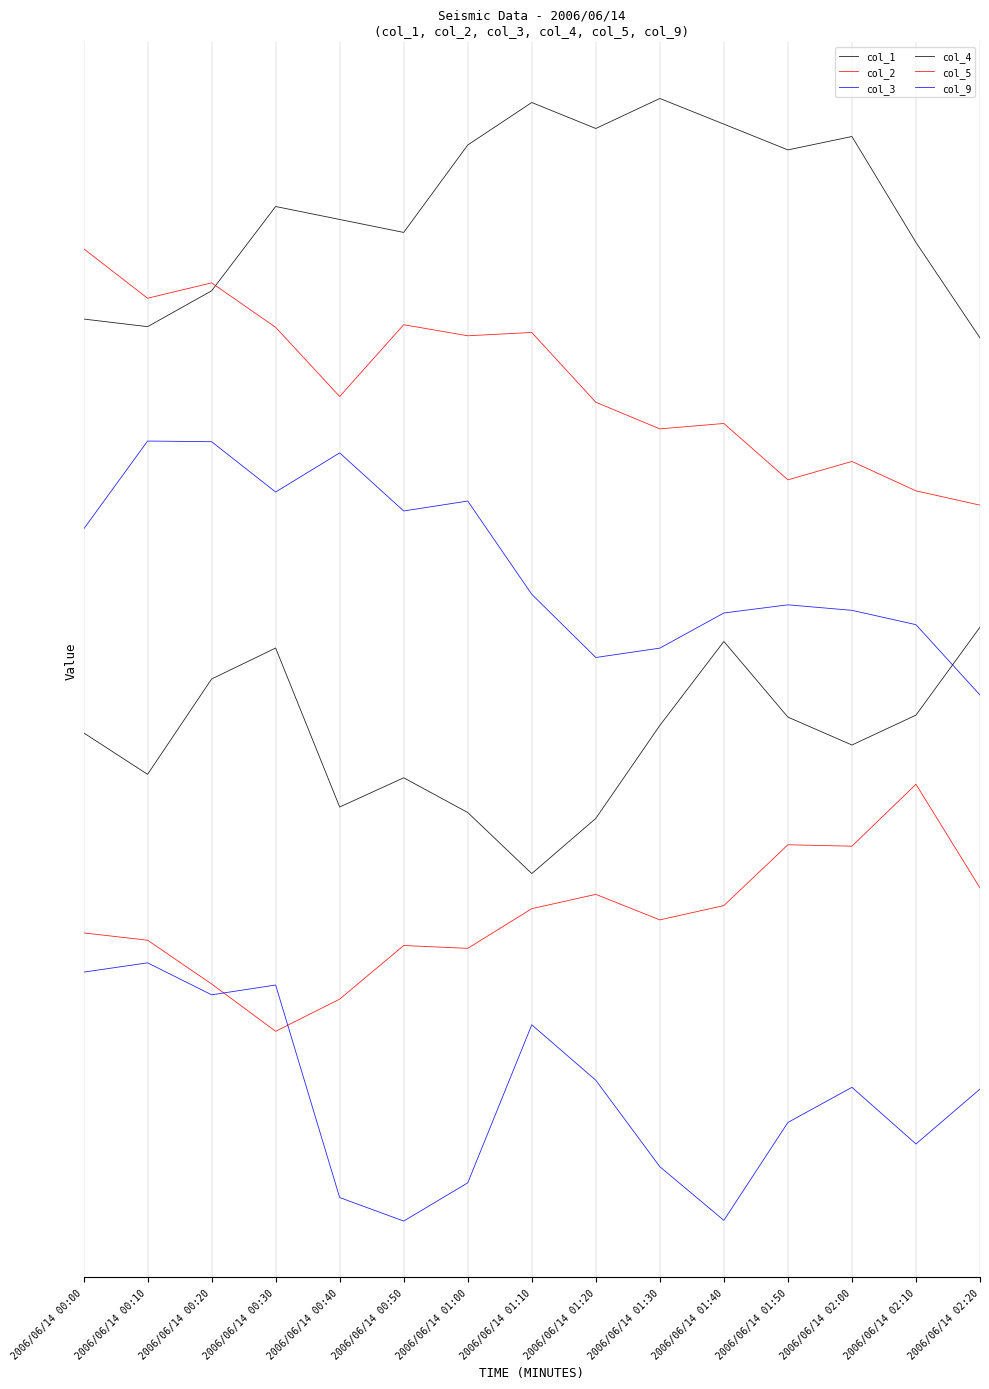

In col_4, how many points are higher than both neighbors (excluding endpoints)?

3